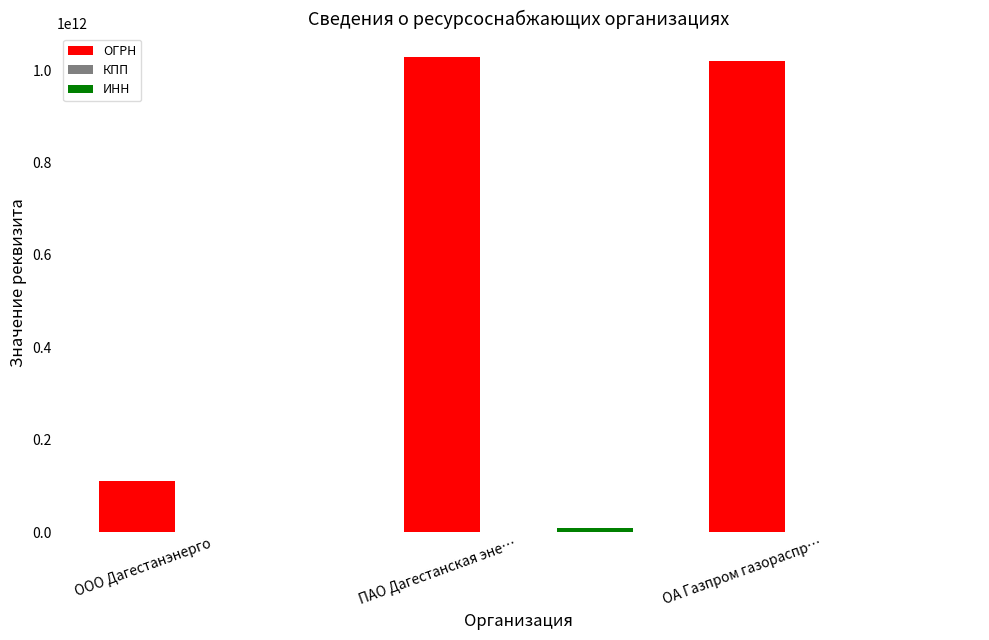

True or false: ОГРН has a value of 388108080785 at ПАО Дагестанская эне….

False